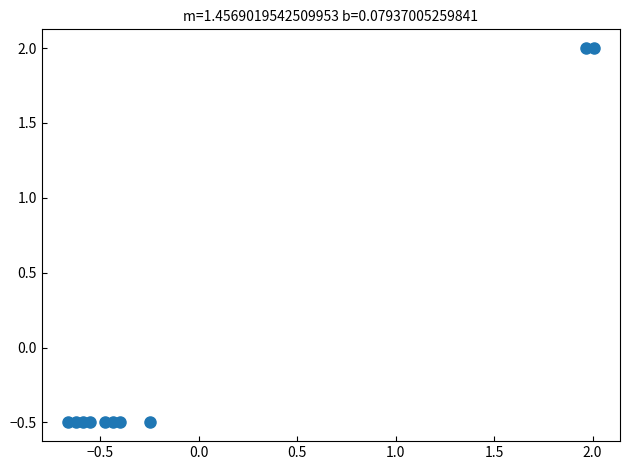

What is the range of Y values (max minus min)?

2.5